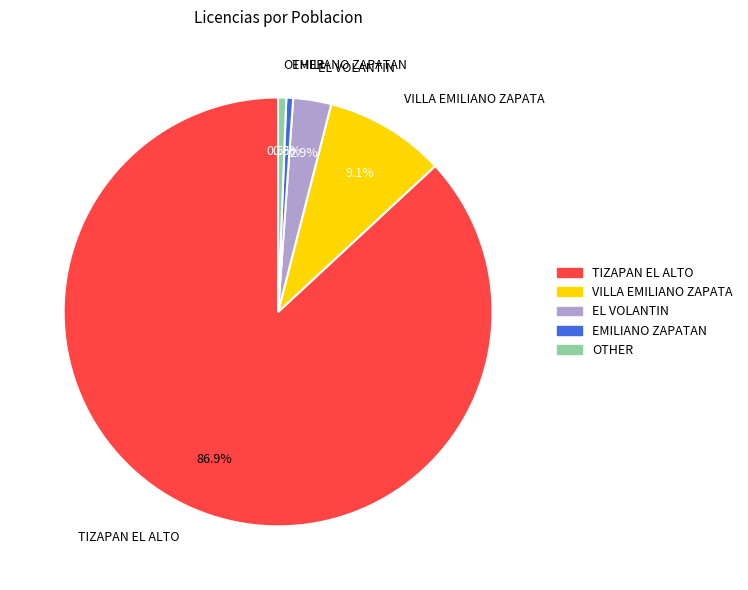

Which category has the biggest portion of the pie?

TIZAPAN EL ALTO